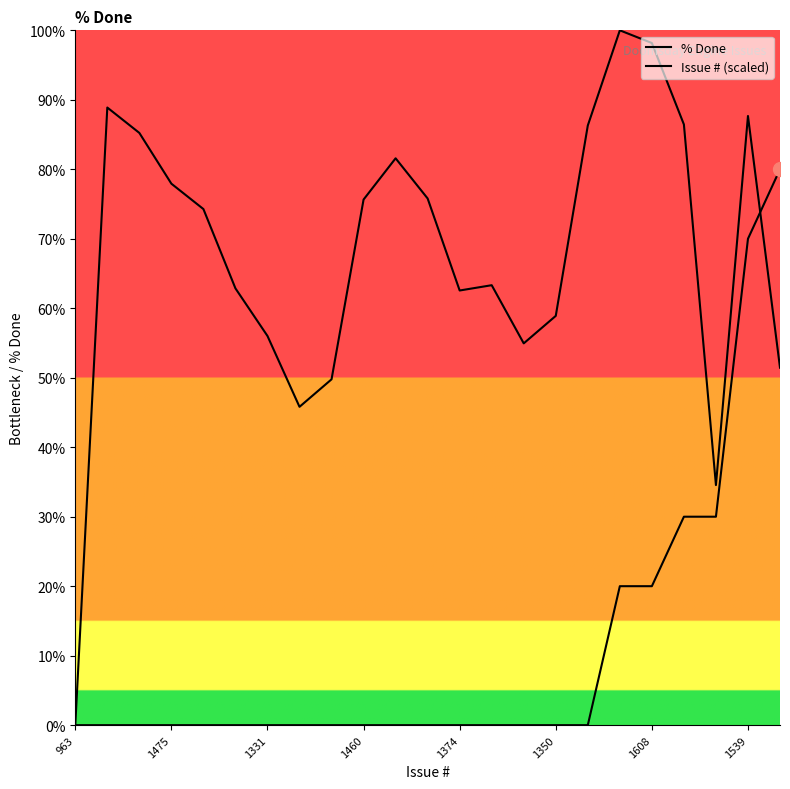

How many lines are shown in the chart?

2